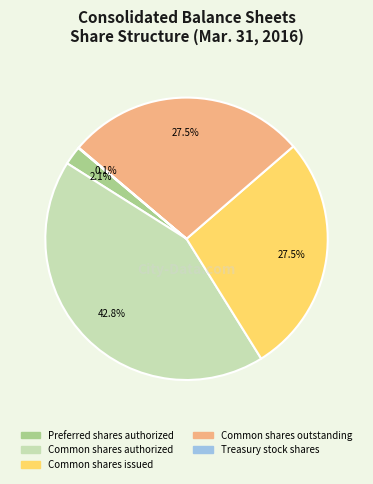

What is the ratio of the value at Common shares outstanding to the value at Common shares issued?

1.0